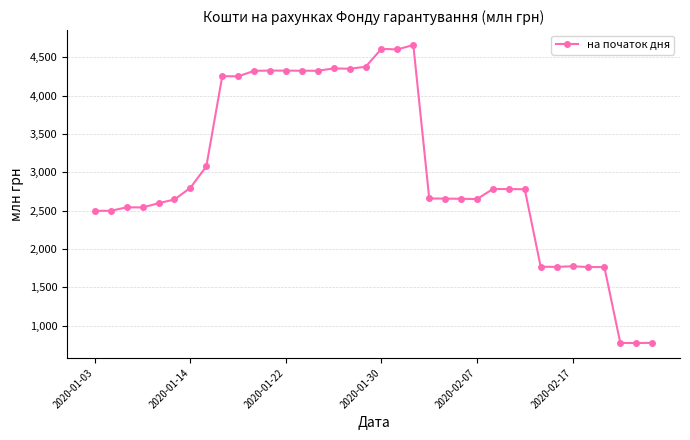

Count the number of values greater than 2778.

18